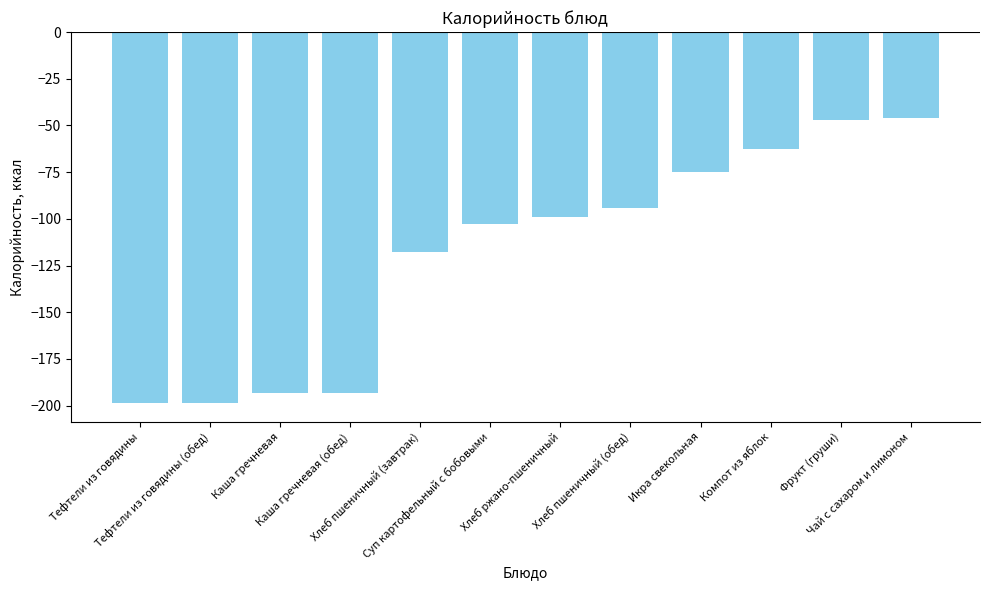

What is the value of the 6th bar from the left?

-102.7